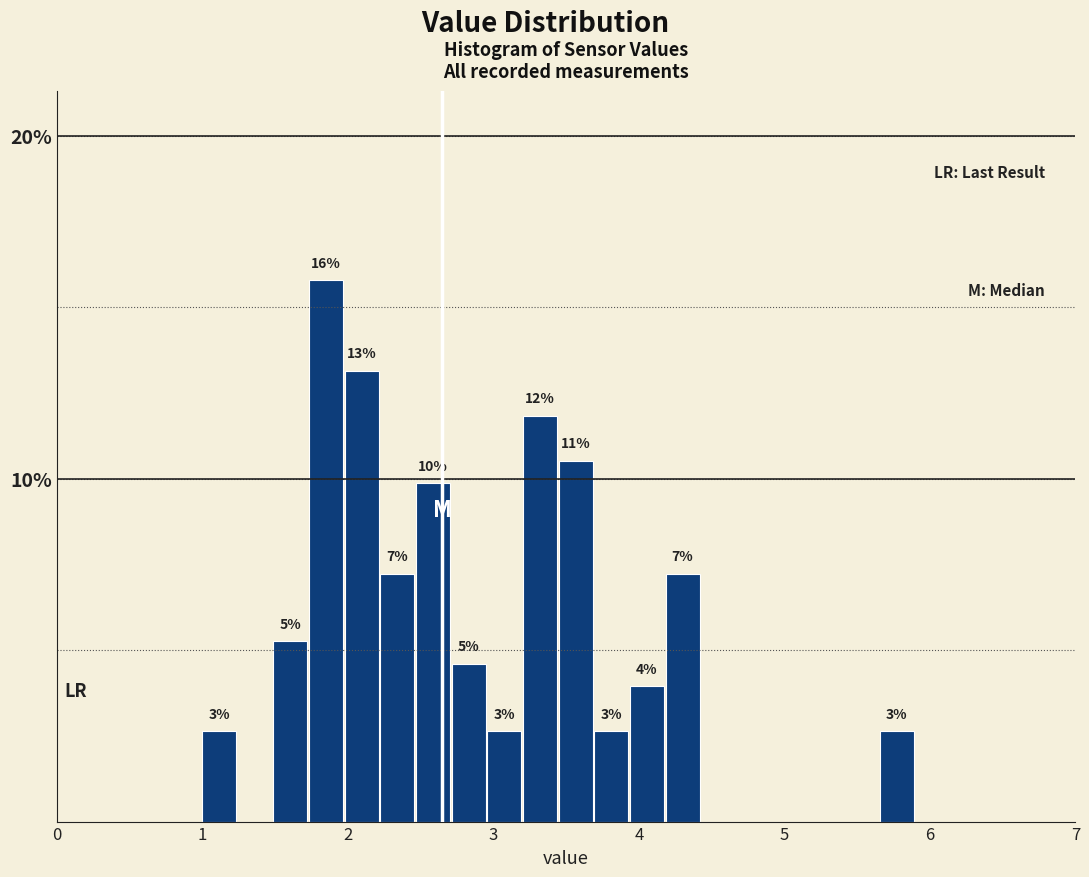

Read against the x-axis, roughly where is the centre of the tallest bar?

1.9